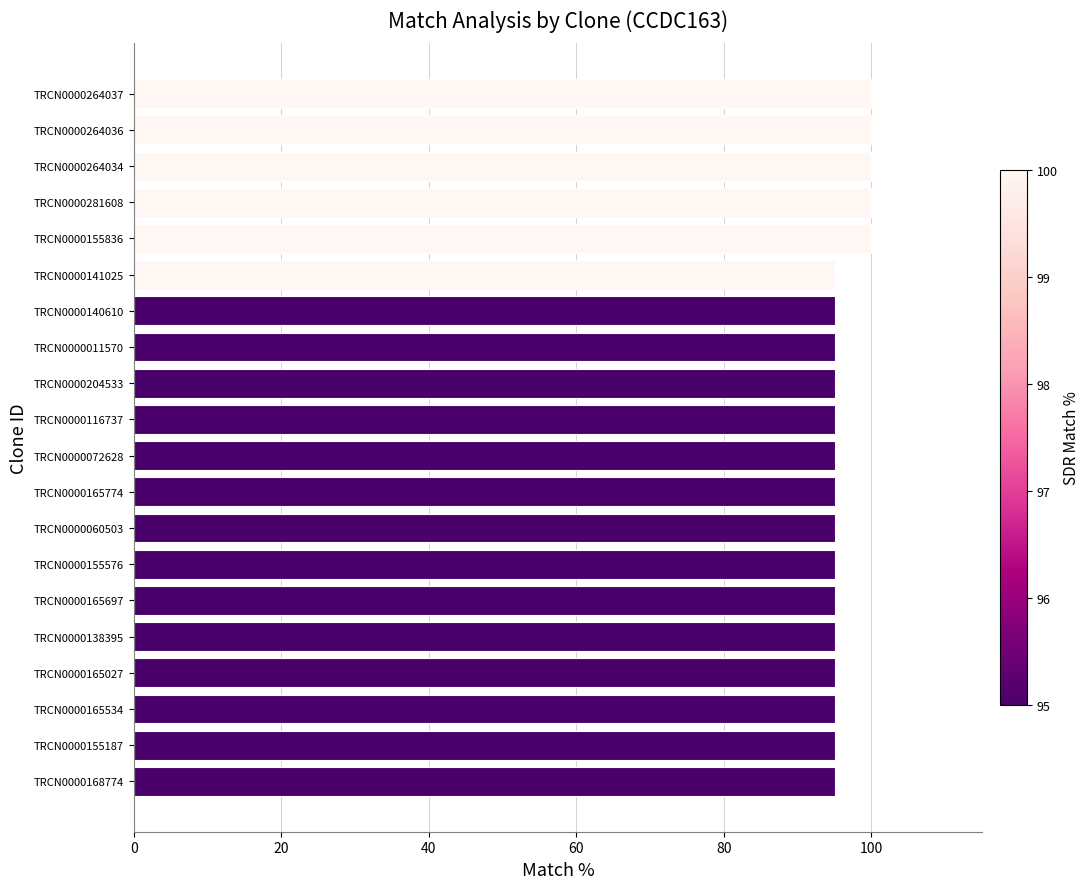

How many values are between 95 and 100?

20